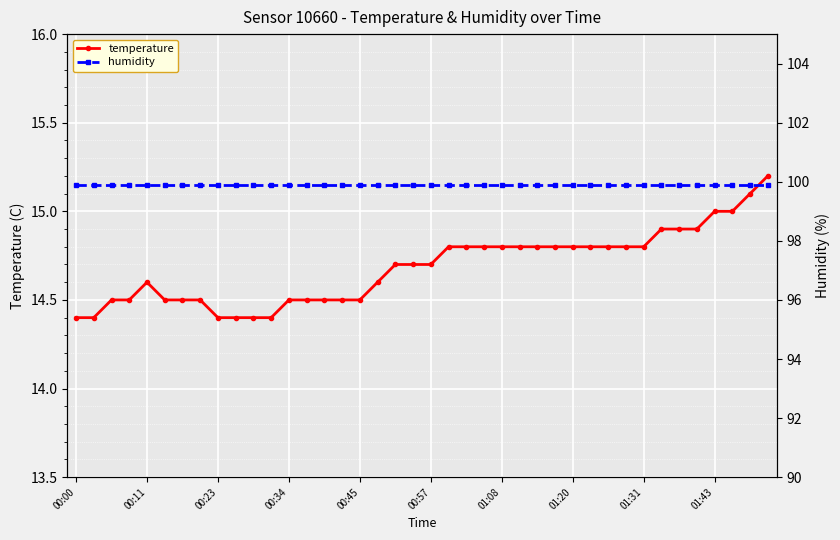

What are all the series names shown in the legend?

temperature, humidity